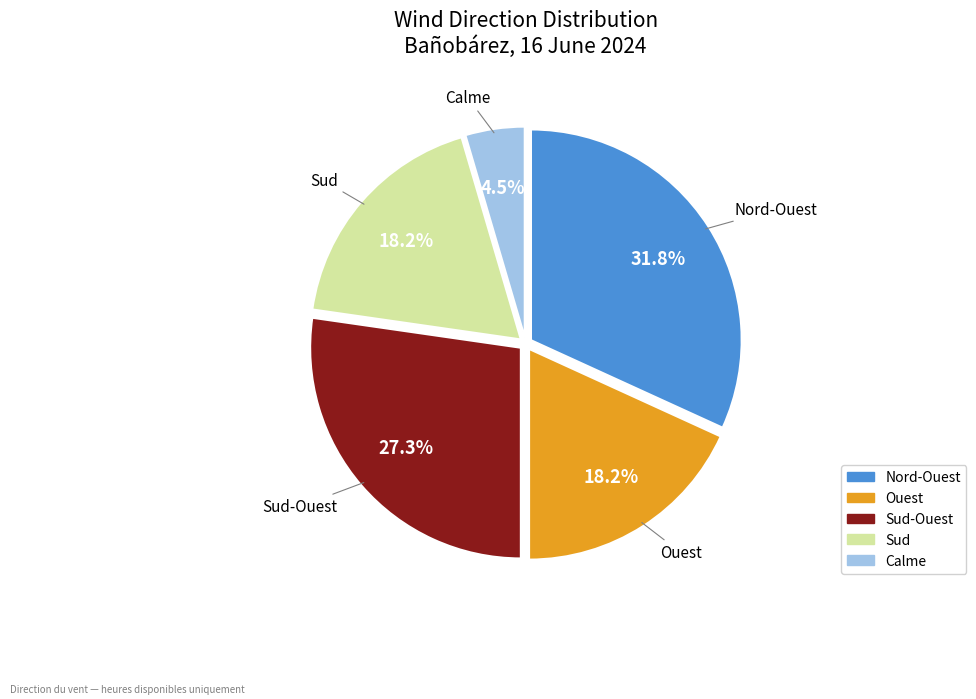

How many slices are in this pie chart?

5